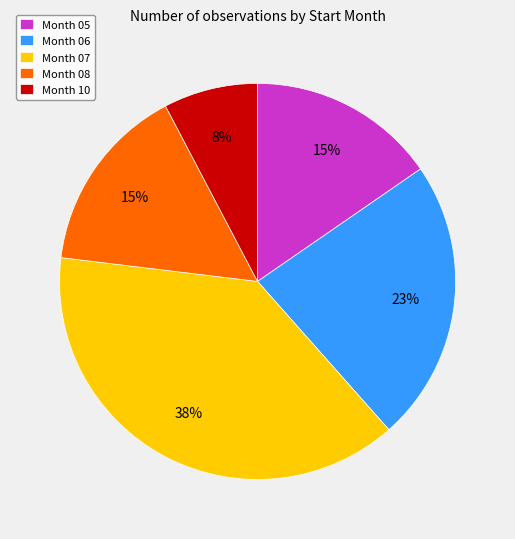

How many segments does this pie chart have?

5